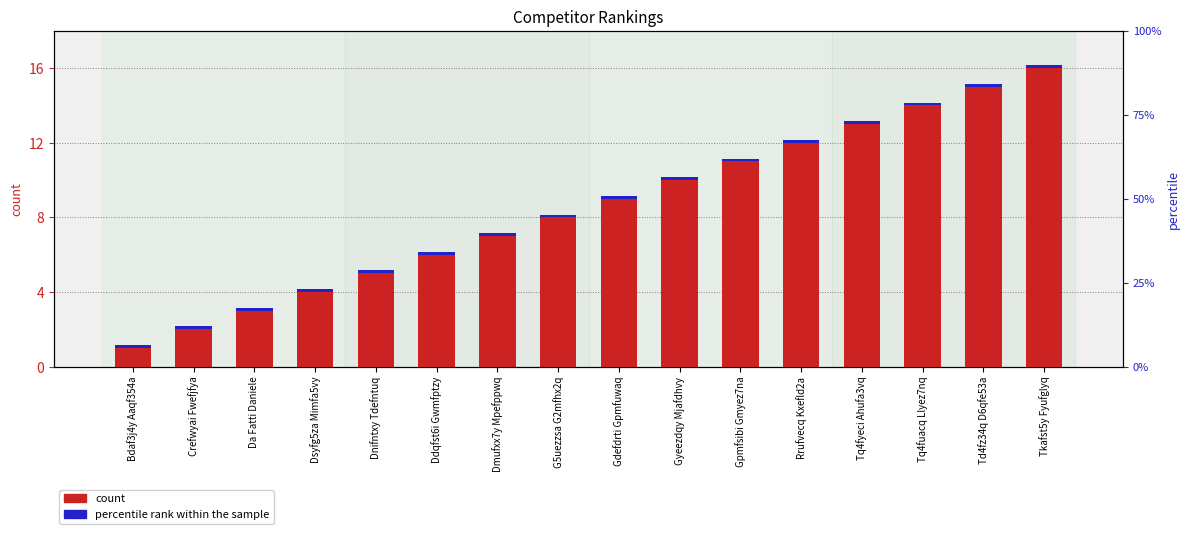

Between Da Fatti Daniele and Ddqfst6i Gwmfptzy, which is larger?

Ddqfst6i Gwmfptzy